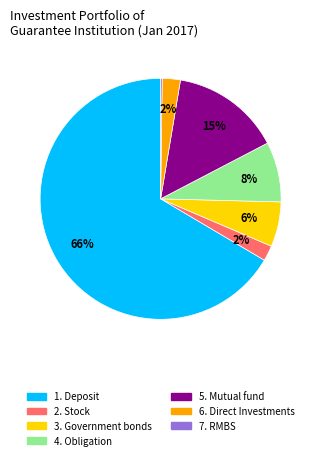

Is there any slice that represents more than half of the pie?

Yes